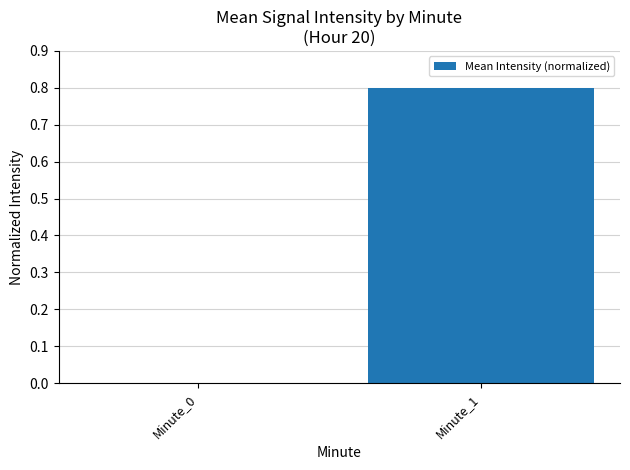

At which category does the chart reach its peak across all series?

Minute_1